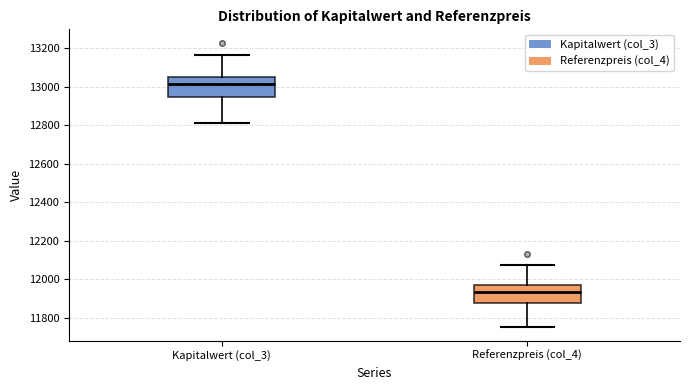

Reading left to right, transcribe this box plot: for each box, give where its median line is, the range the box spans, and where its two whiskers end, as read against the y-axis. The values are not printed on the chart, so give them approximately, as read against the axis.

Kapitalwert (col_3): median 13020, box 12940 to 13040, whiskers 12820 to 13160
Referenzpreis (col_4): median 11940, box 11880 to 11980, whiskers 11760 to 12080